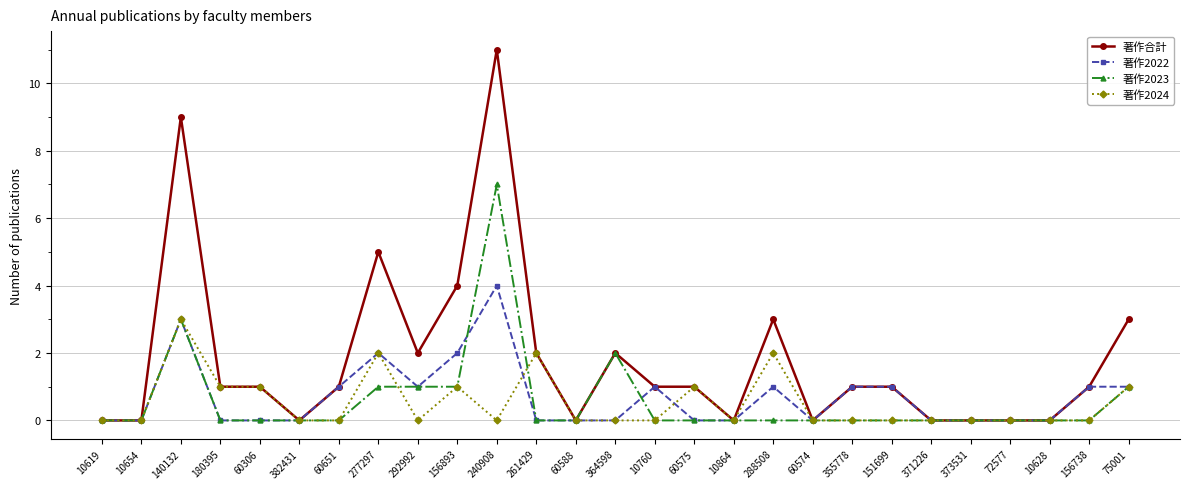

Rank the series by their maximum value, from highest to lowest.

著作合計, 著作2023, 著作2022, 著作2024